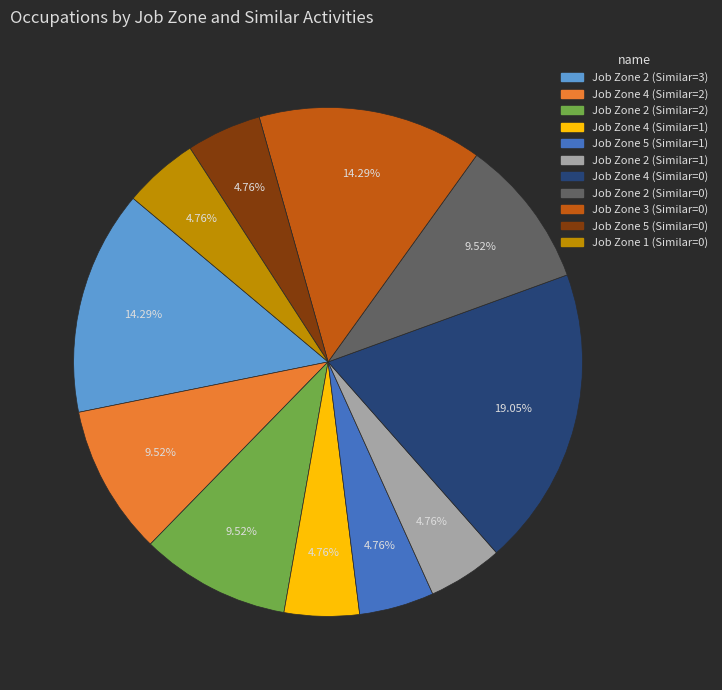

To the nearest percent, what percentage of the pie is Job Zone 4 (Similar=2)?

10%